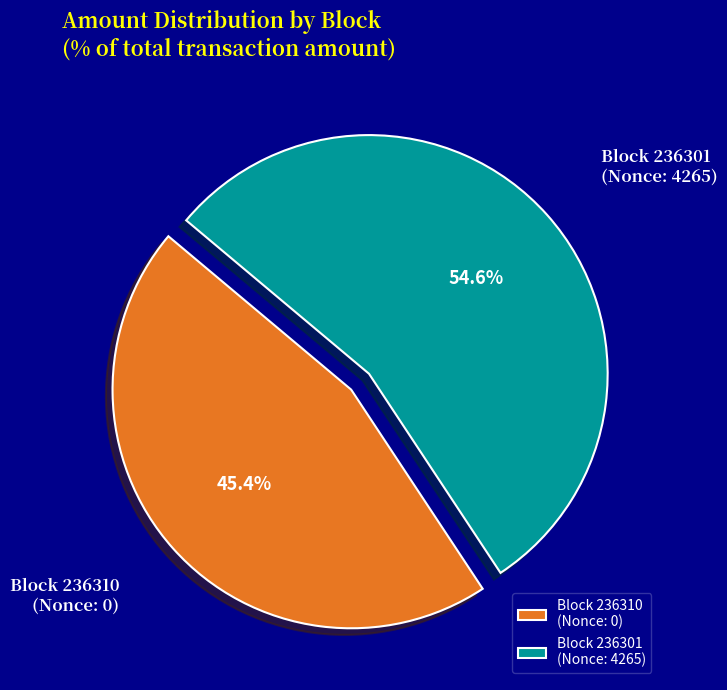

What is the smallest slice in the pie chart?

Block 236310 (Nonce: 0)